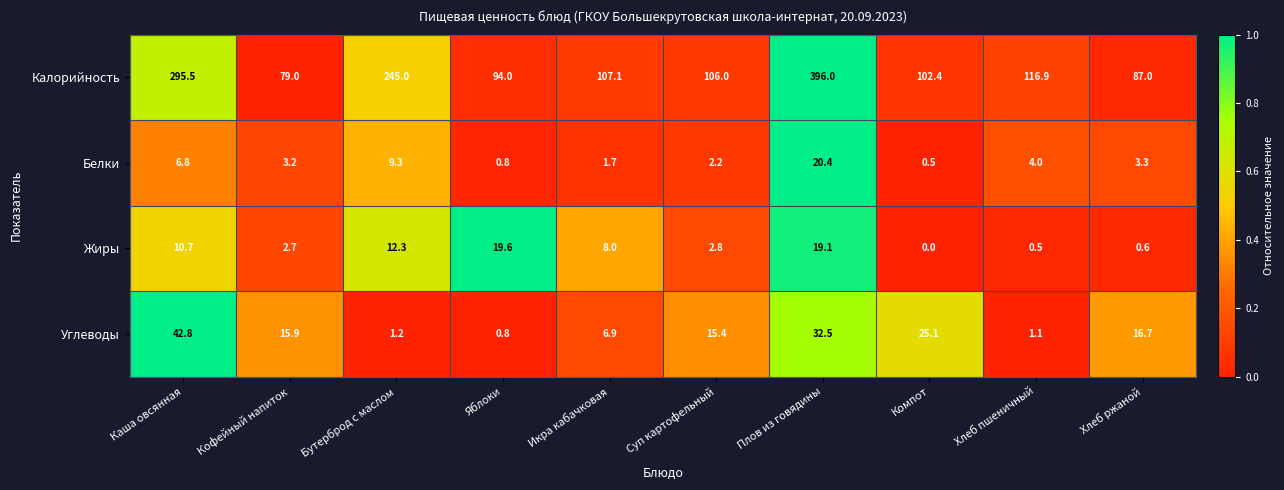

What is the spread (max minus min) of values at Икра кабачковая?

105.4